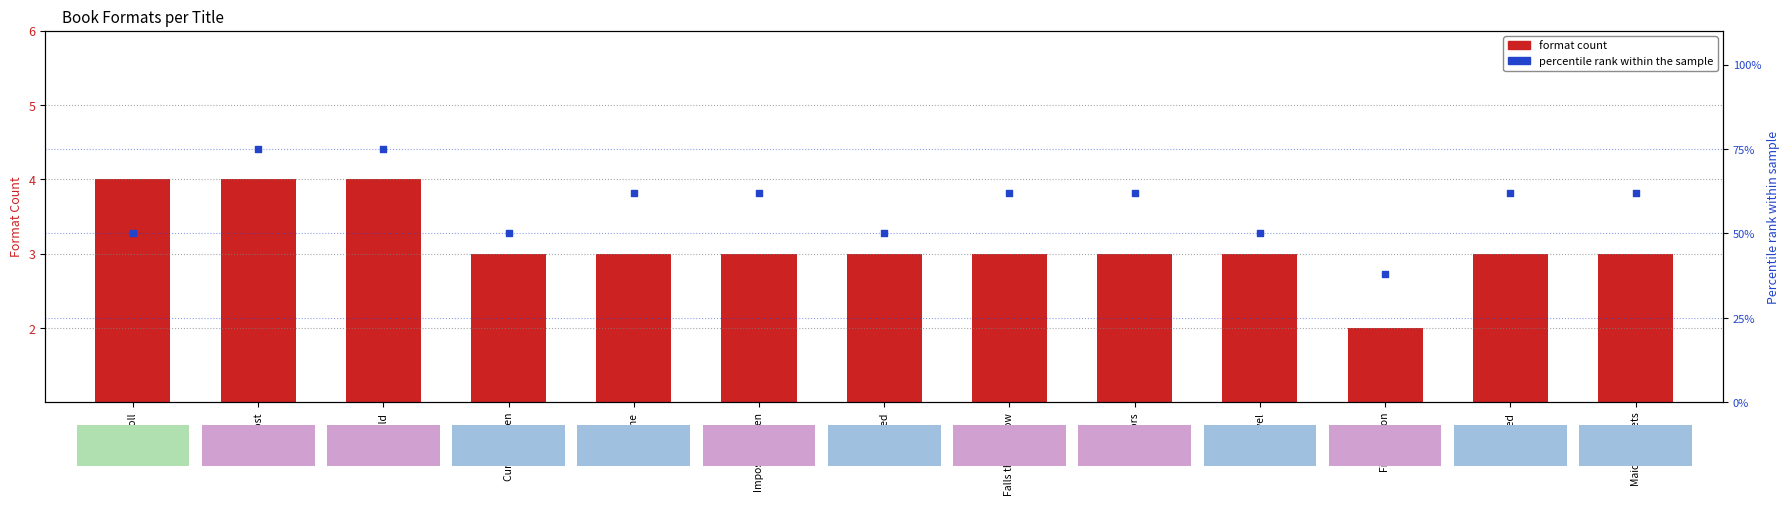

Which series contains the highest Y value?

Percentile Rank